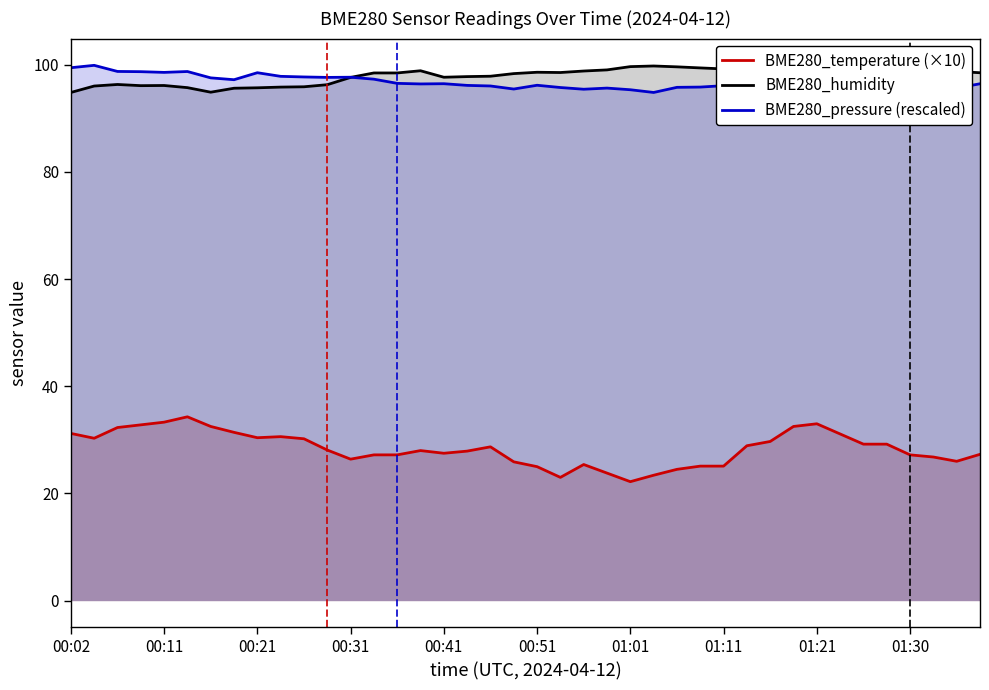

True or false: BME280_pressure (rescaled) and BME280_temperature (×10) intersect in this chart.

False